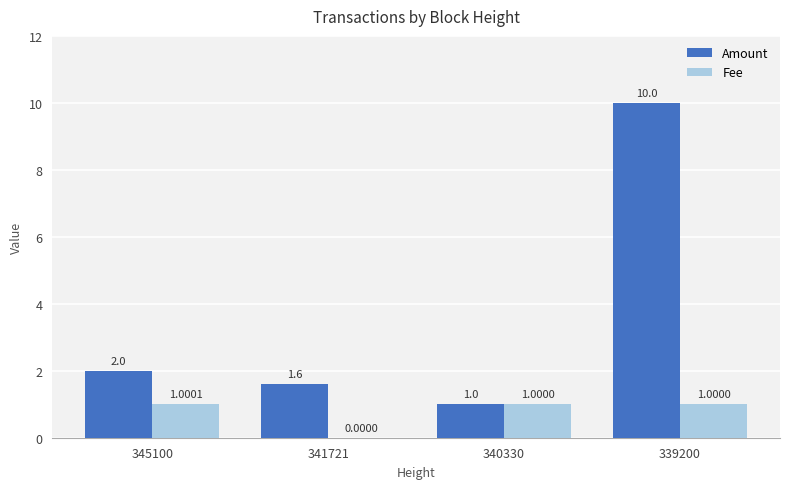

What value does the Amount series have at 340330?

1.0